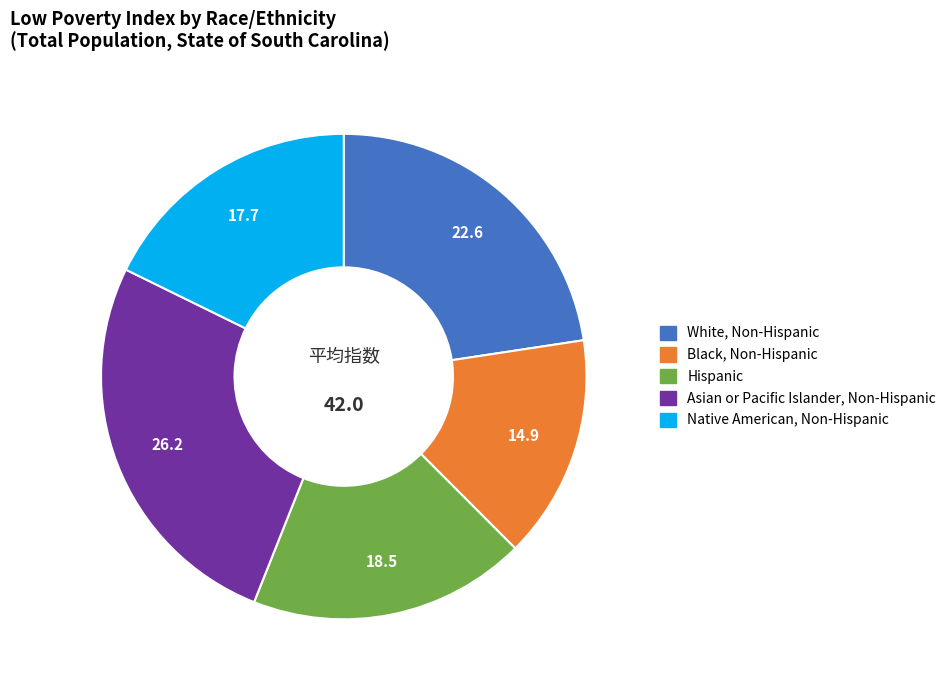

Rank the categories by value from lowest to highest.

Black, Non-Hispanic, Native American, Non-Hispanic, Hispanic, White, Non-Hispanic, Asian or Pacific Islander, Non-Hispanic